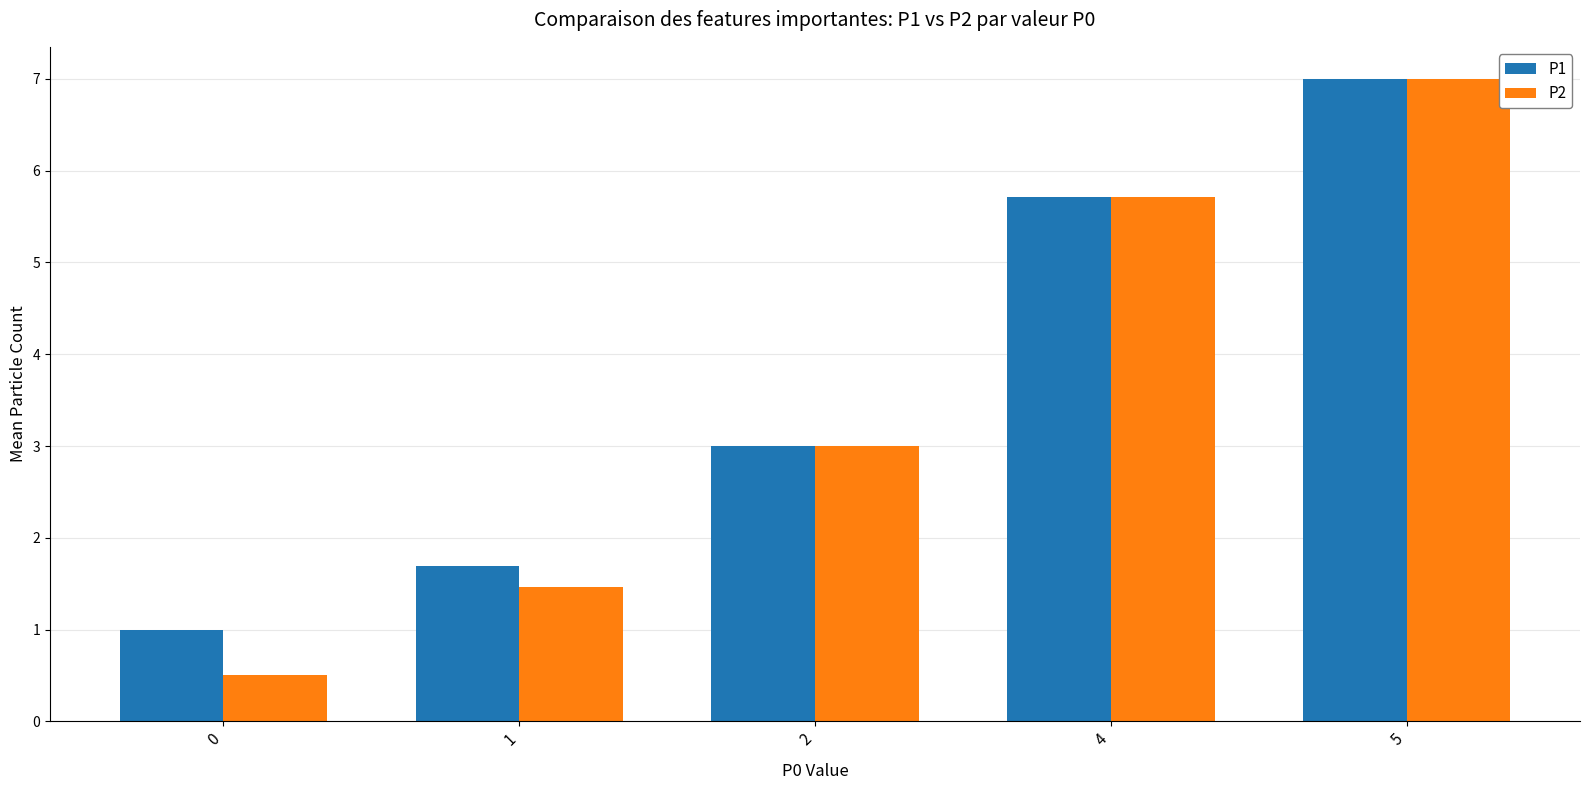

Are the bars grouped side by side (vs. stacked)?

Yes